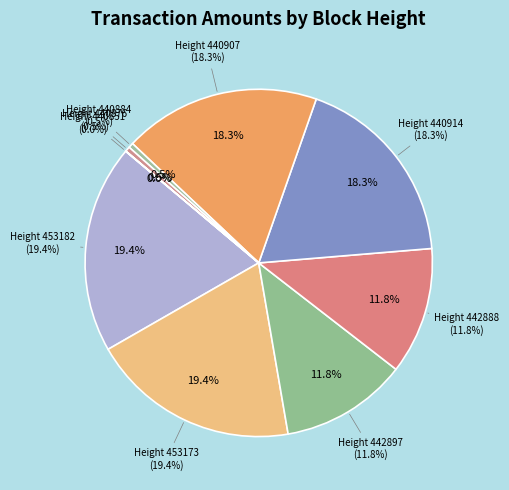

Is 440884 the majority of the pie?

No